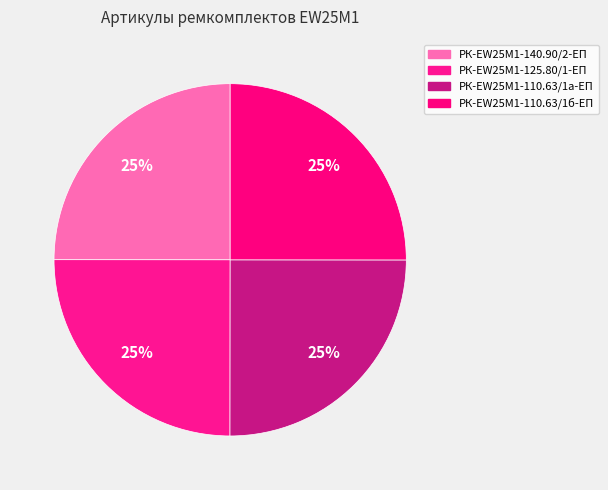

How many segments does this pie chart have?

4